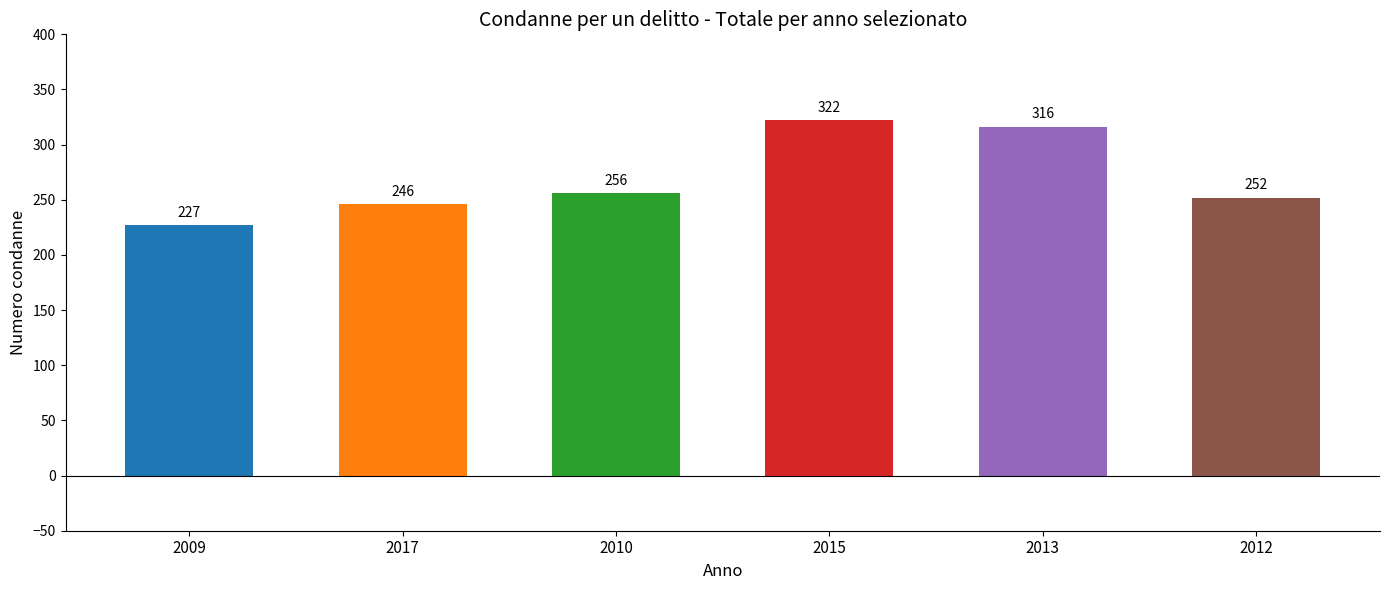

Rank the categories by value from lowest to highest.

2009, 2017, 2012, 2010, 2013, 2015